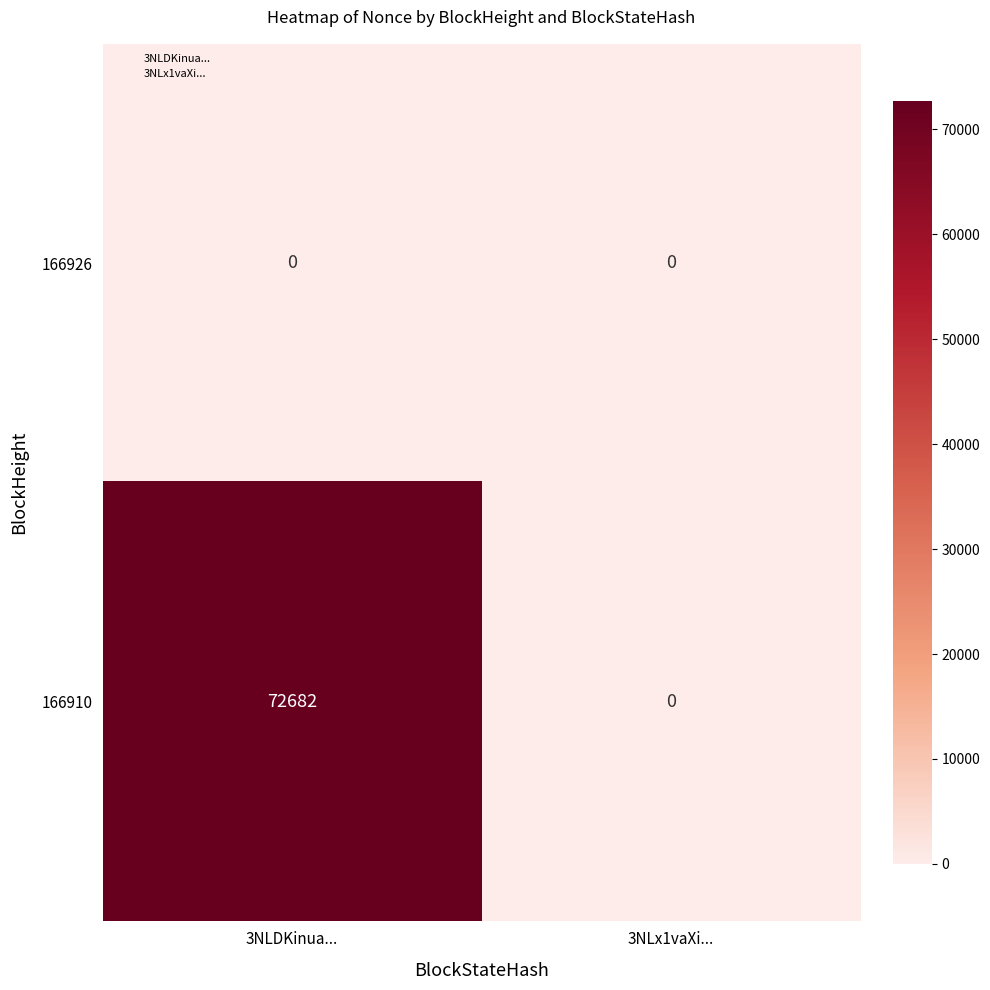

Which series has the largest range (max minus min)?

166910